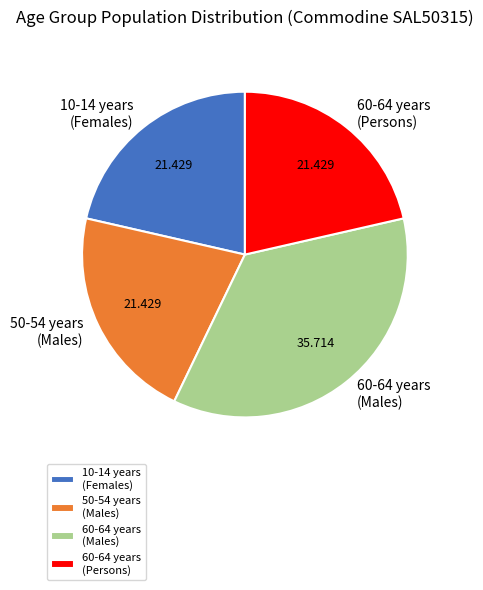

The 60-64 years (Persons) slice represents 33% of the pie. True or false?

False